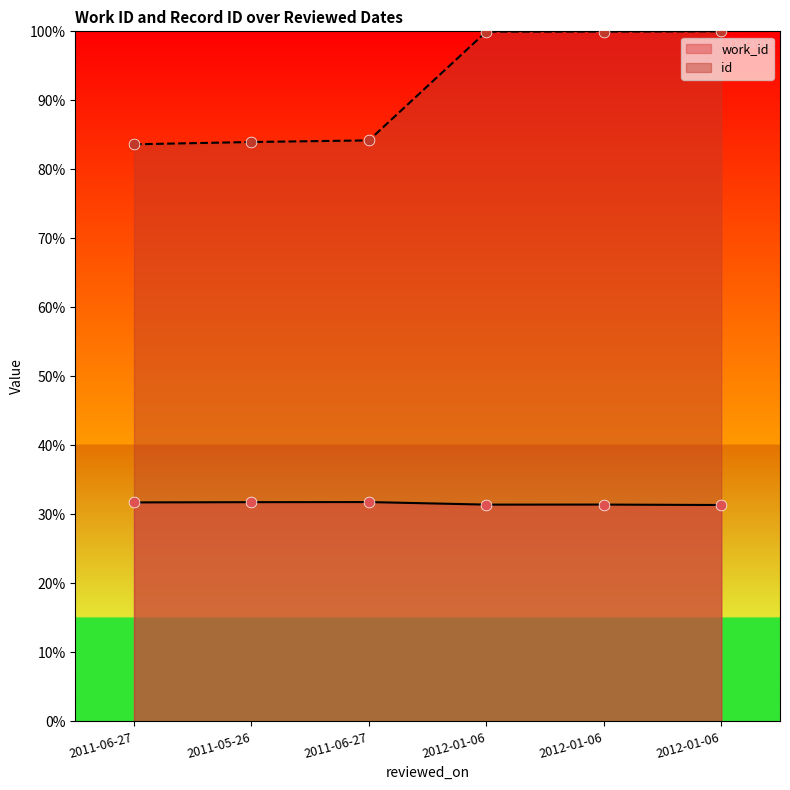

What are all the series names shown in the legend?

work_id, id